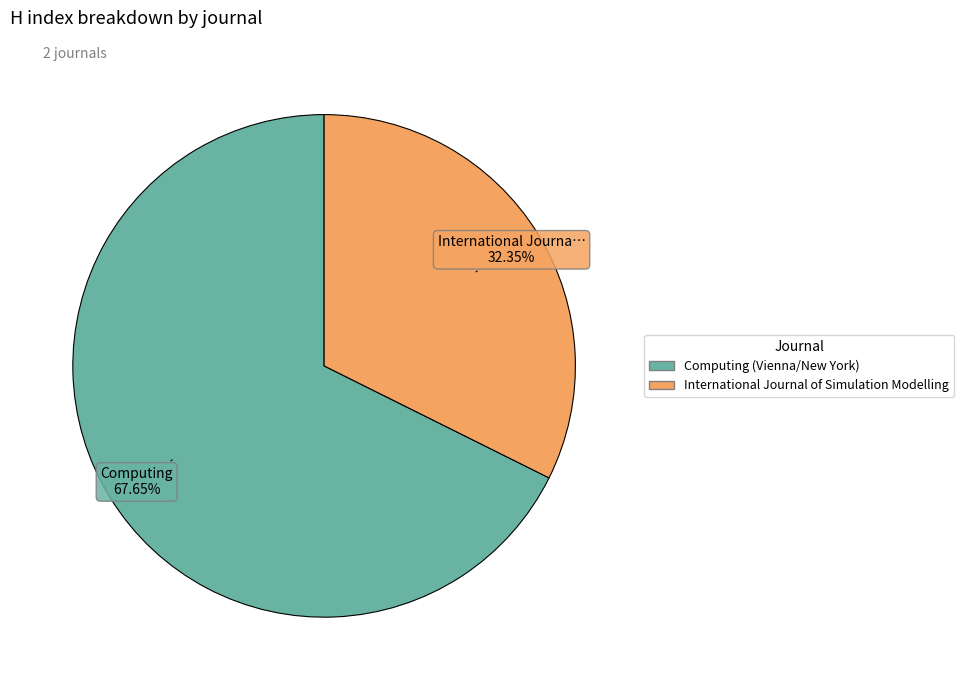

To the nearest percent, what portion does International Journal of Simulation Modelling represent?

32%